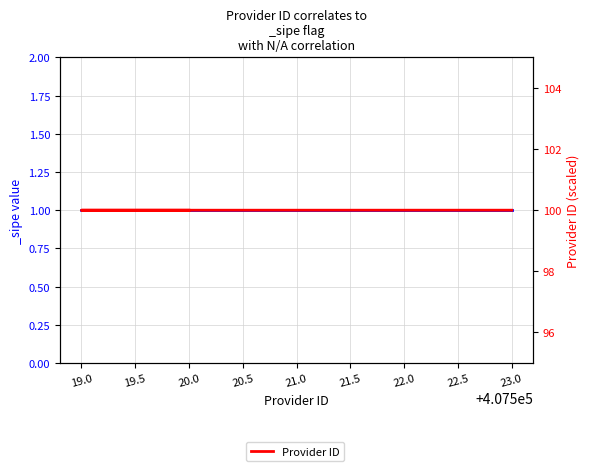

Count the number of data series in this chart.

1